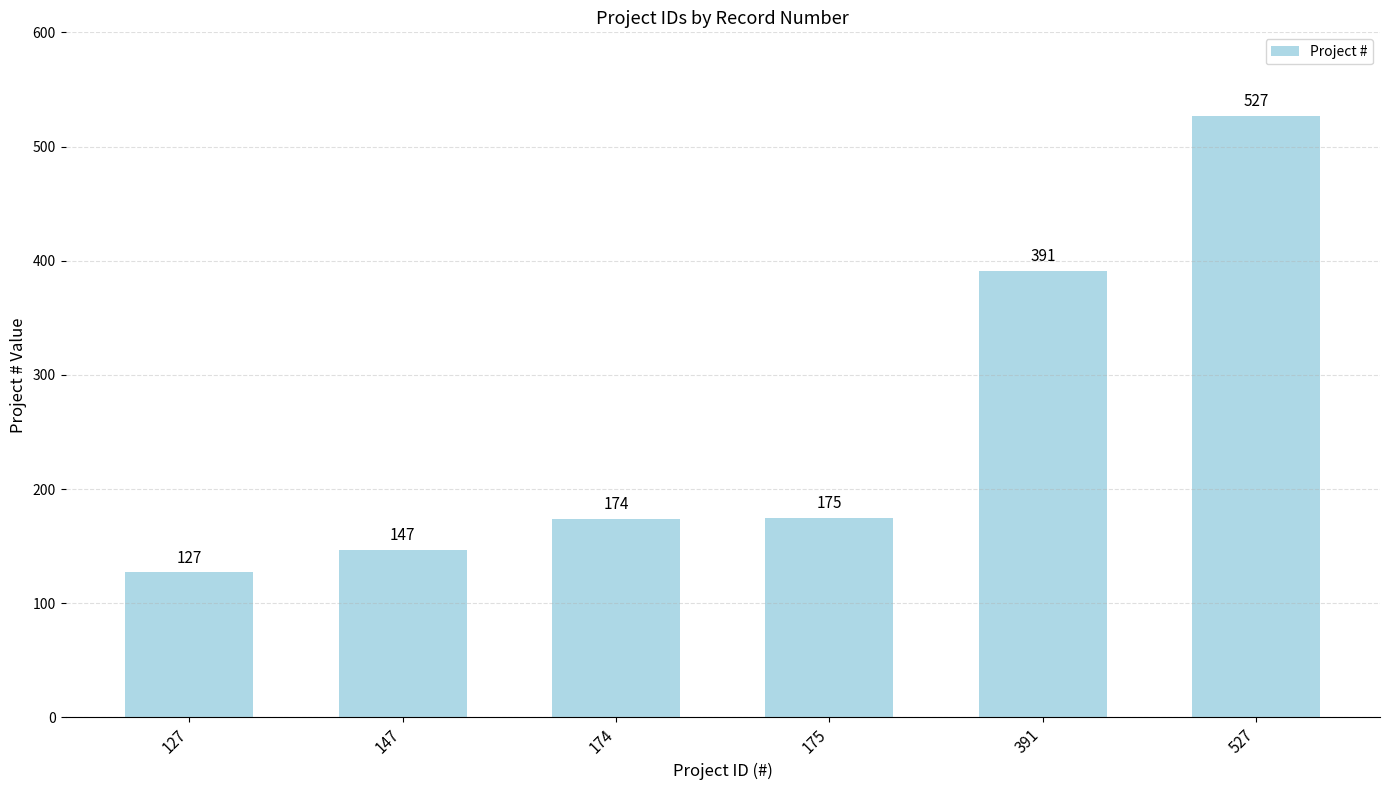

What is the change in value from 127 to 147?

+20